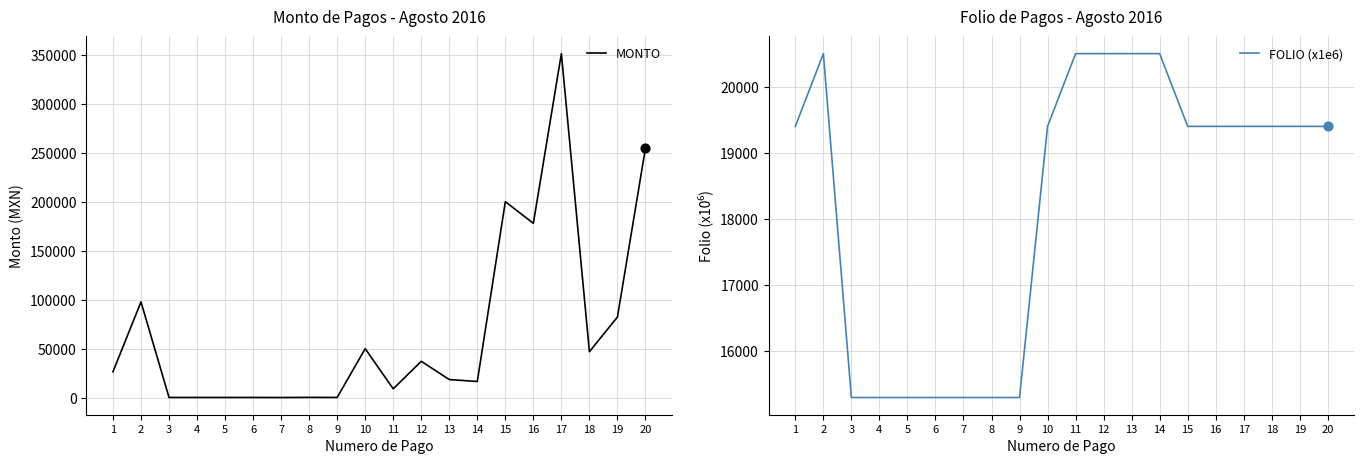

Which series has the largest Y range (max minus min)?

MONTO